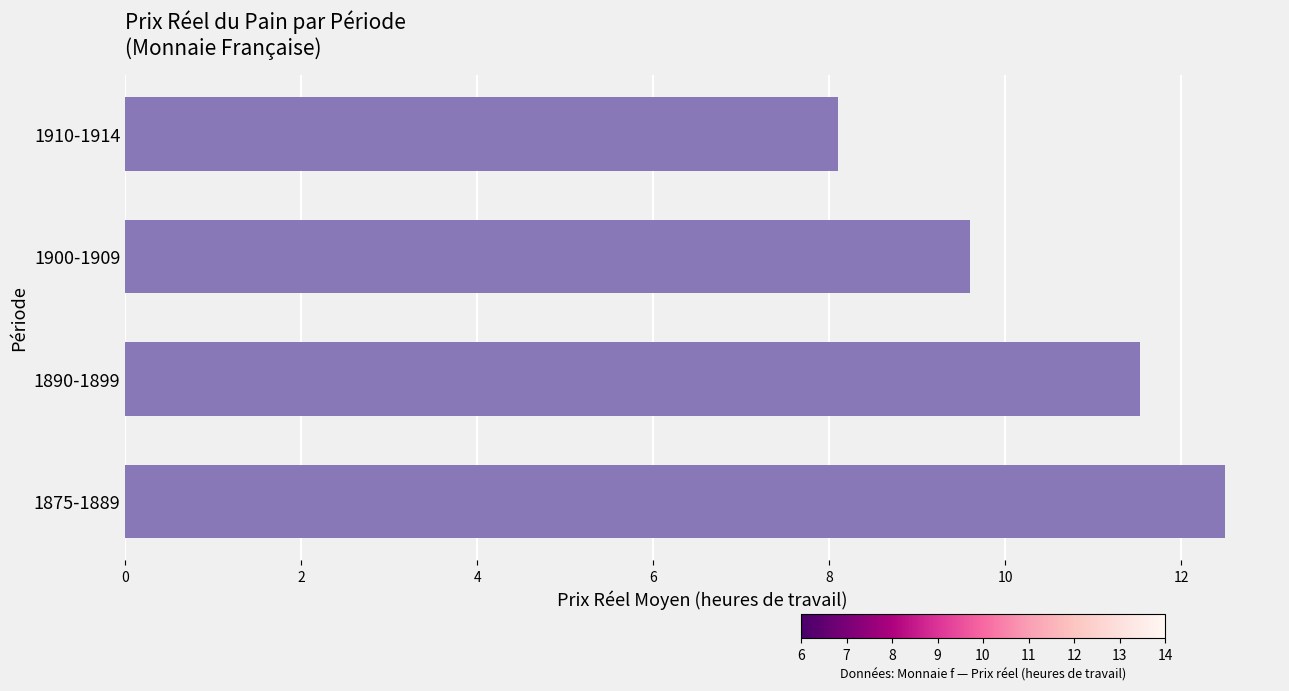

What is the smallest value displayed?

8.1